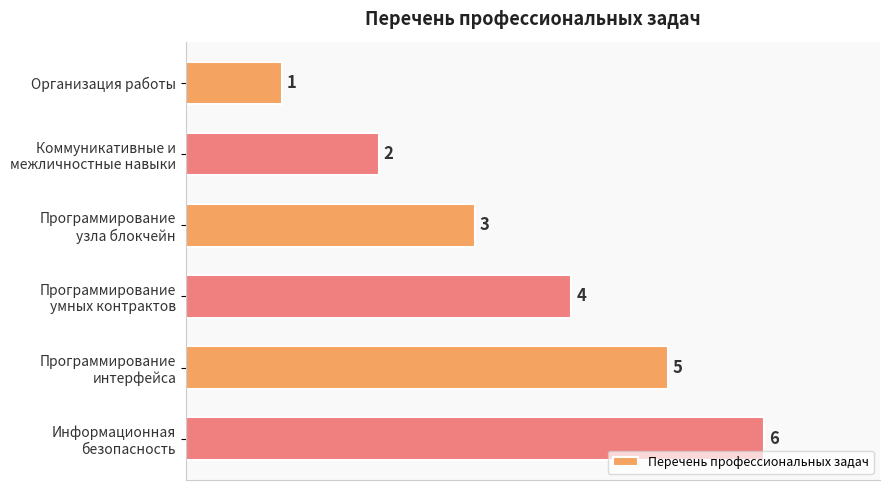

How many values are below 4?

3